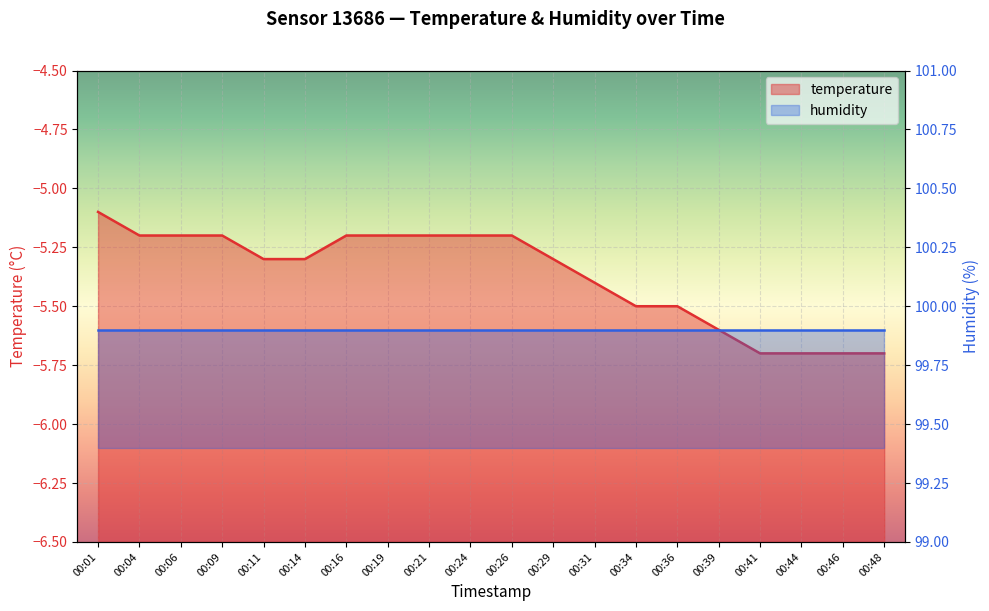

What is the sum of the values at 00:34 and 00:24?

-10.7